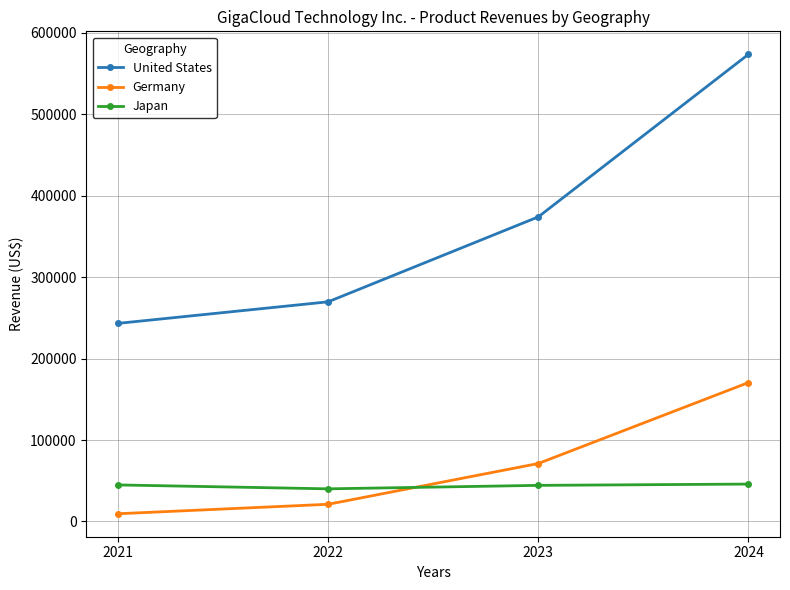

Which series changed the most between 2022 and 2024?

United States